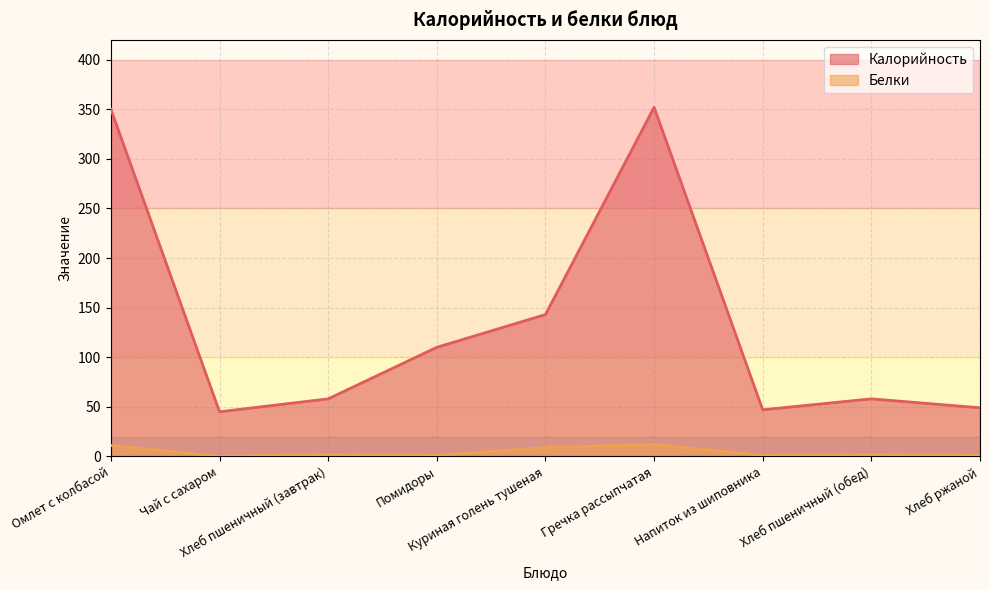

How many values in the Белки series exceed 2?

3